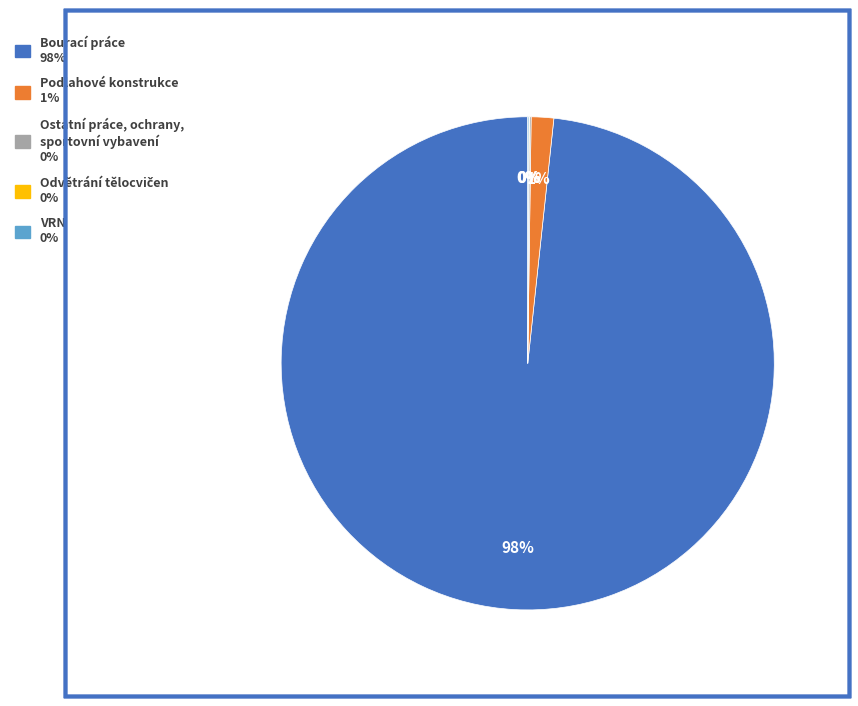

True or false: Bourací práce accounts for 98% of the total.

True